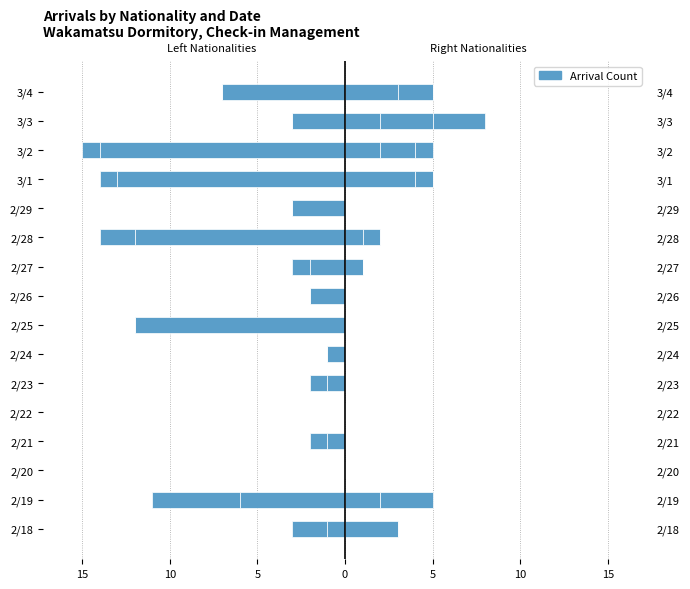

What is the value of the HK bar at the 13th from the left?

1